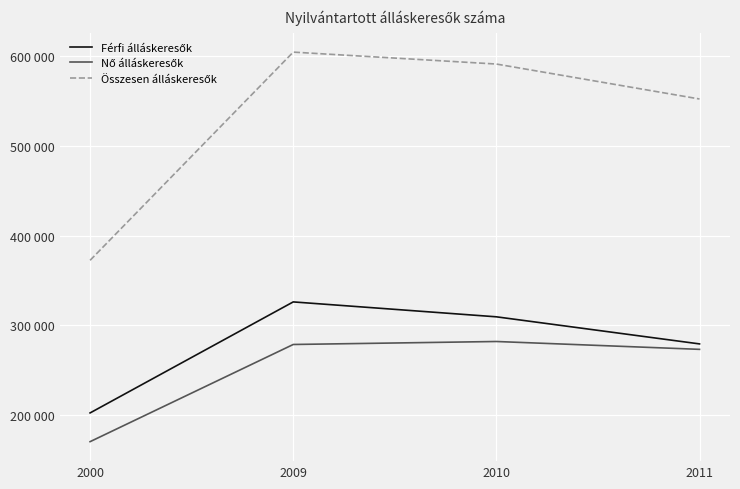

Which series has the widest spread of values?

Összesen álláskeresők